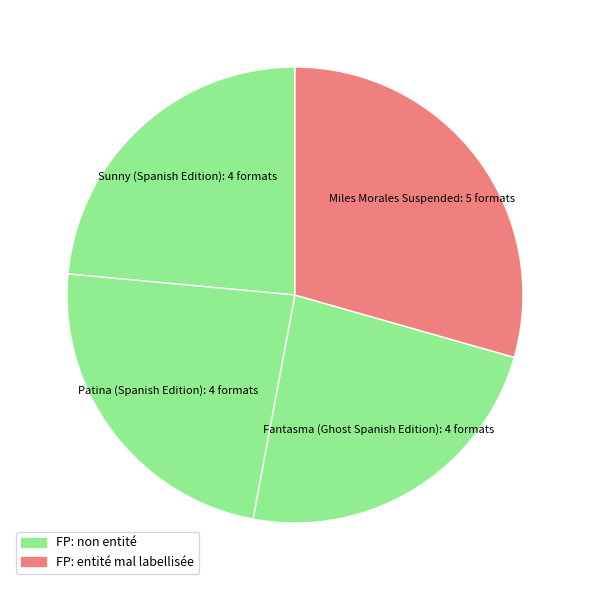

How many segments does this pie chart have?

4